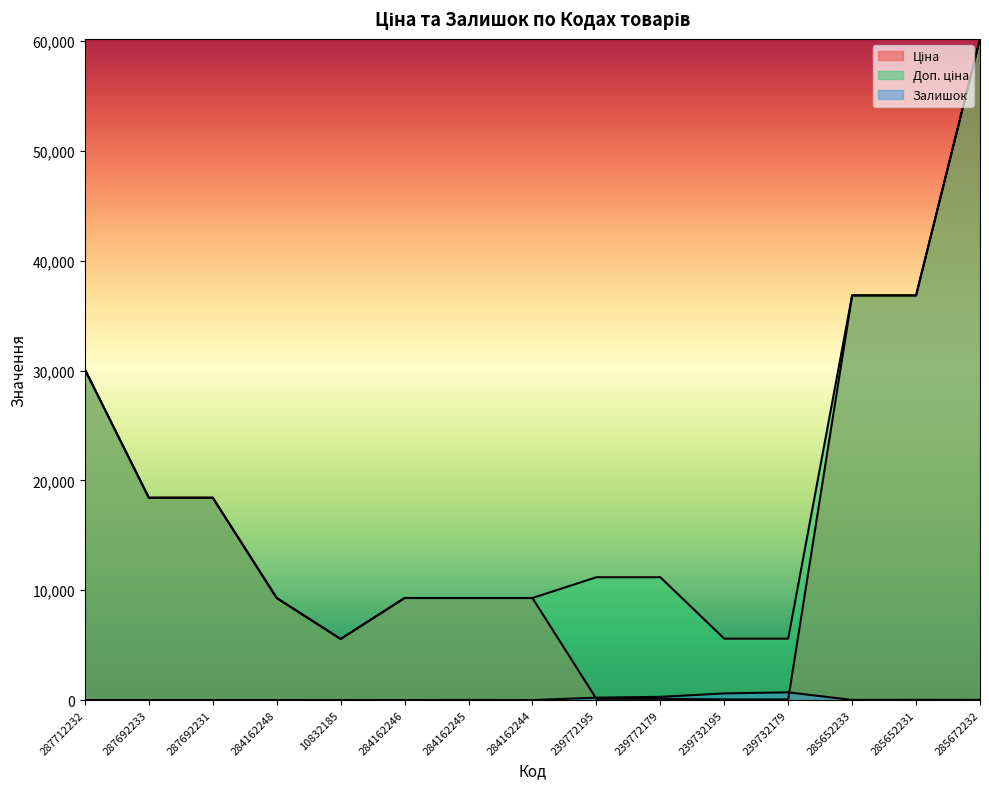

How many lines are shown in the chart?

3